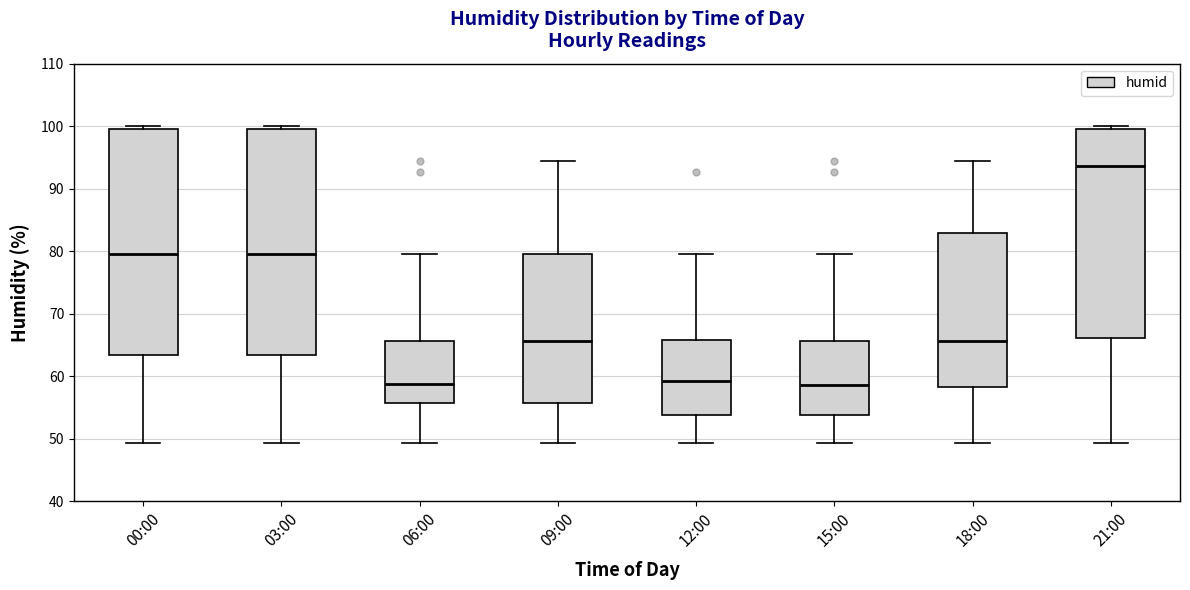

Reading left to right, transcribe this box plot: for each box, give where its median line is, the range the box spans, and where its two whiskers end, as read against the y-axis. The values are not printed on the chart, so give them approximately, as read against the axis.

00:00: median 80, box 63 to 100, whiskers 49 to 100 (just above the box's upper edge)
03:00: median 80, box 63 to 100, whiskers 49 to 100 (just above the box's upper edge)
06:00: median 59, box 56 to 66, whiskers 49 to 80
09:00: median 66, box 56 to 80, whiskers 49 to 95
12:00: median 59, box 54 to 66, whiskers 49 to 80
15:00: median 59, box 54 to 66, whiskers 49 to 80
18:00: median 66, box 58 to 83, whiskers 49 to 95
21:00: median 94, box 66 to 100, whiskers 49 to 100 (just above the box's upper edge)